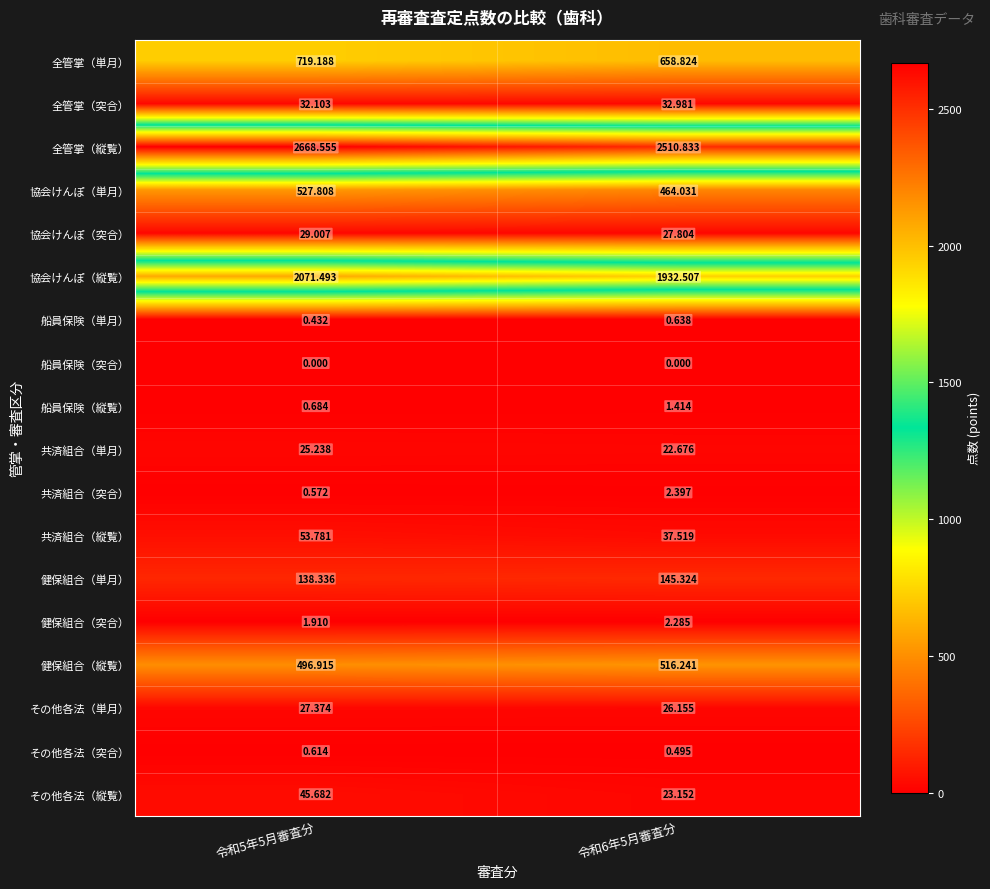

Which series has the largest total across all categories?

全管掌（縦覧）